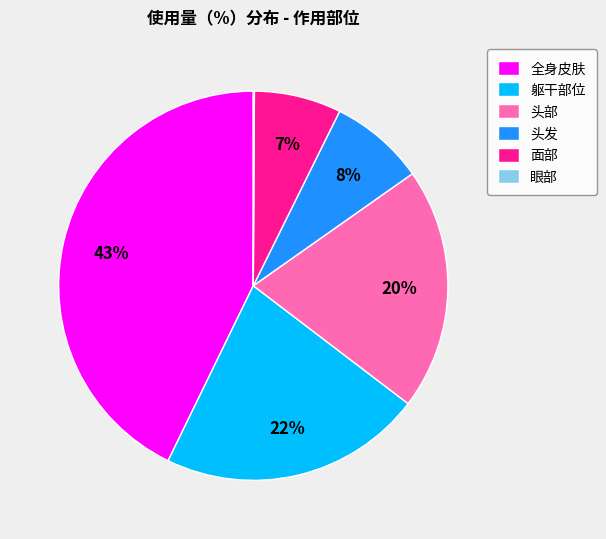

Does 面部 represent more than half of the total?

No